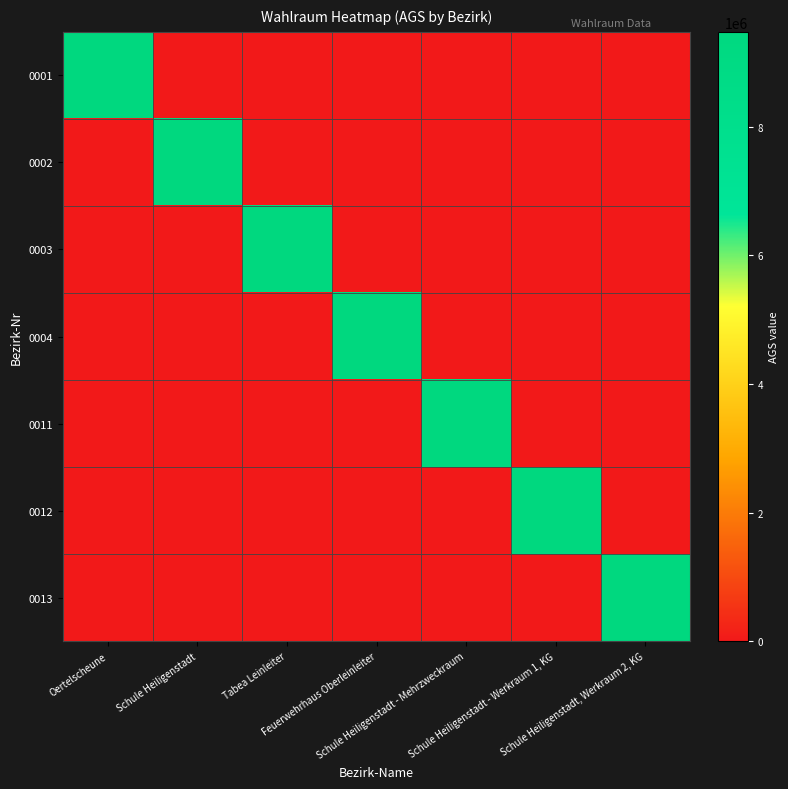

What is the total value across all series at Schule Heiligenstadt?

9471142